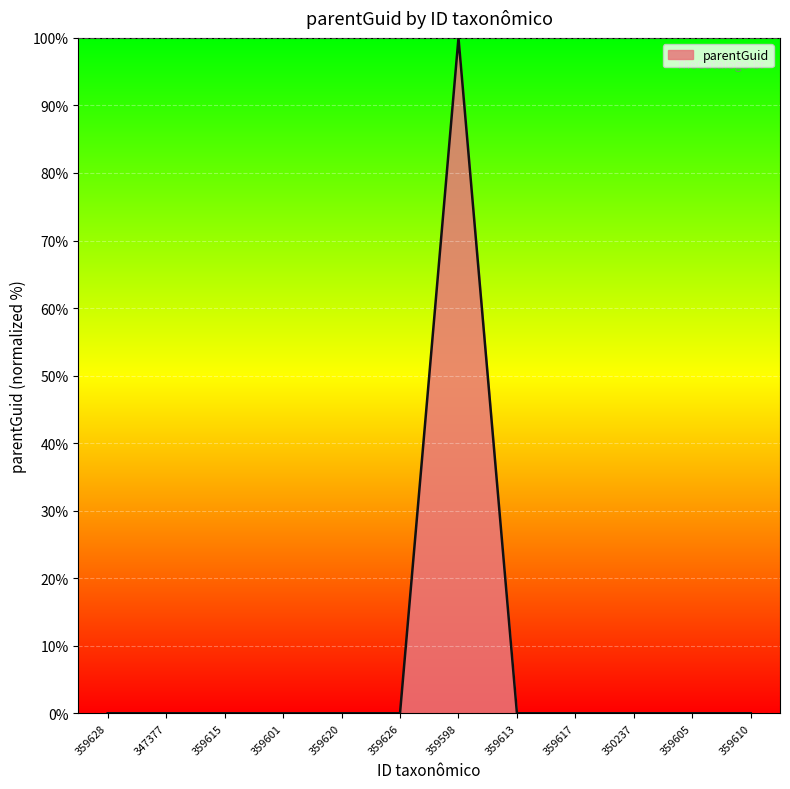

What is the greatest value displayed?

100.0